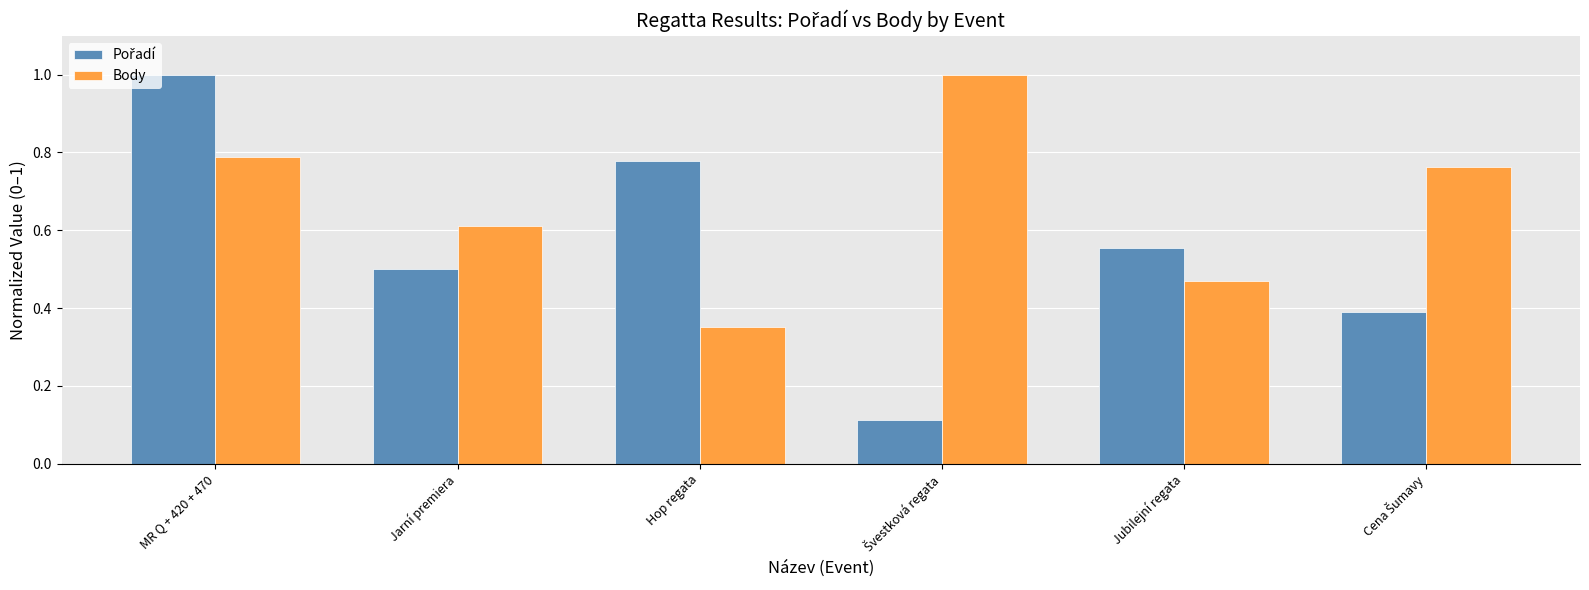

What is the sum of all Body values?

4.0